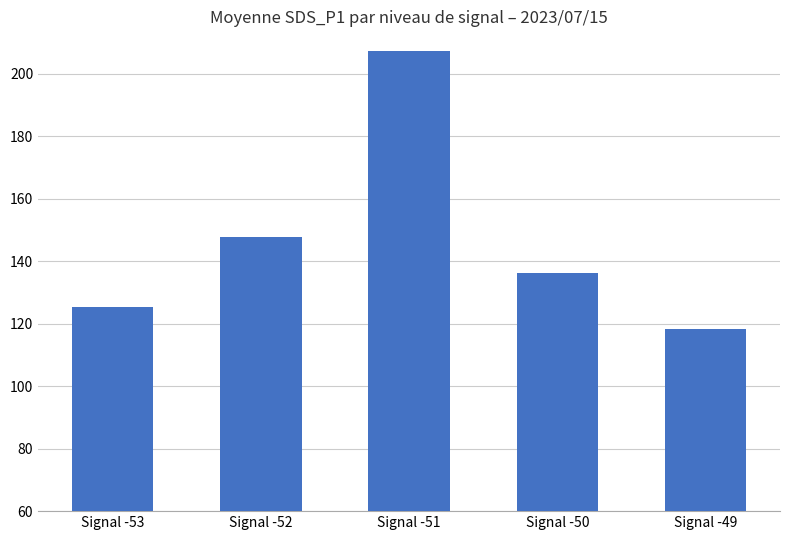

What is the sum of the values at Signal -53 and Signal -50?

261.5